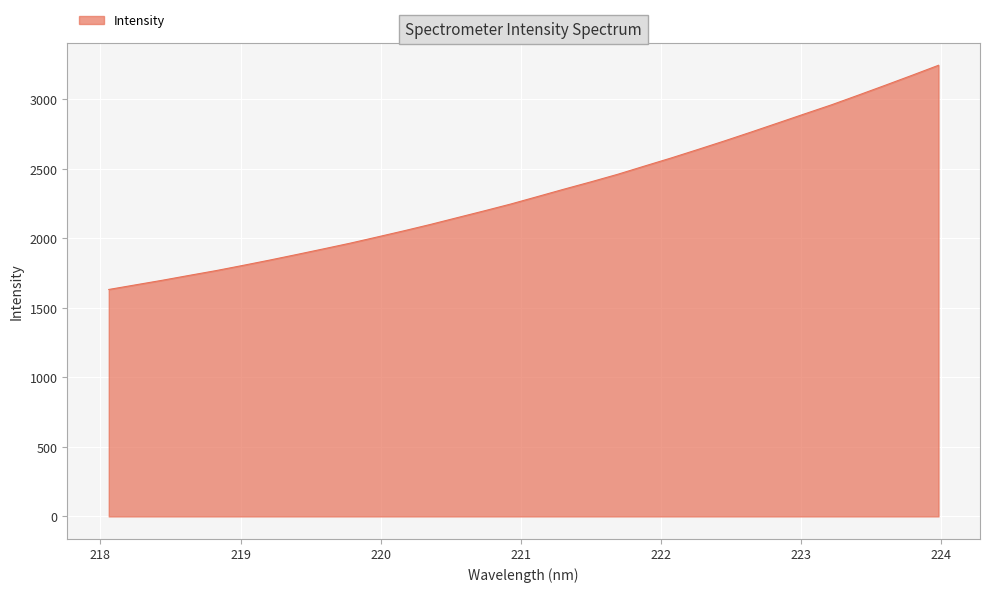

What is the minimum value shown in the chart?

1632.5